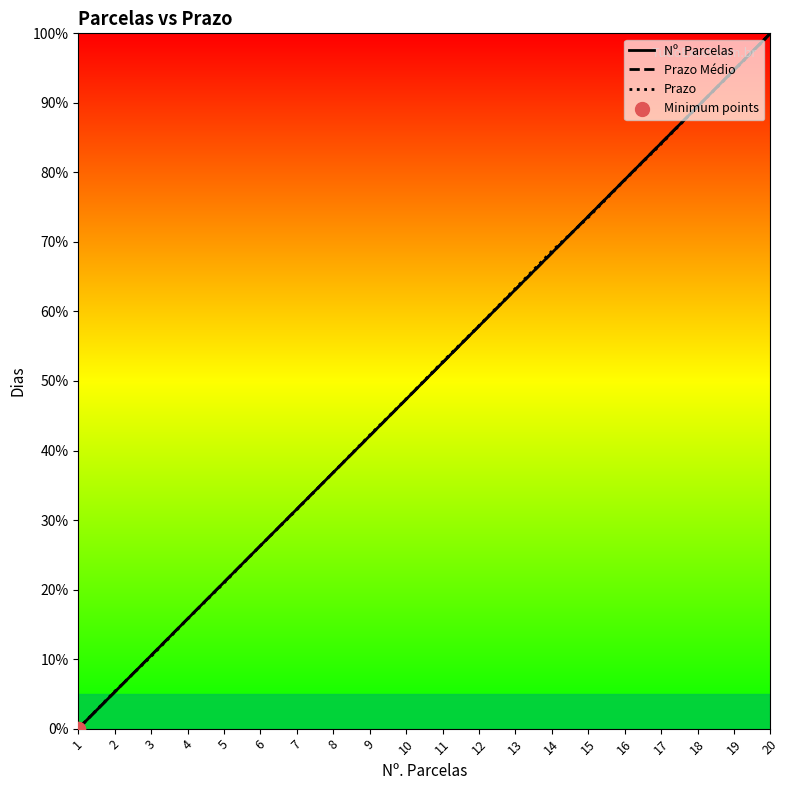

At which category is the sum across all series the highest?

20